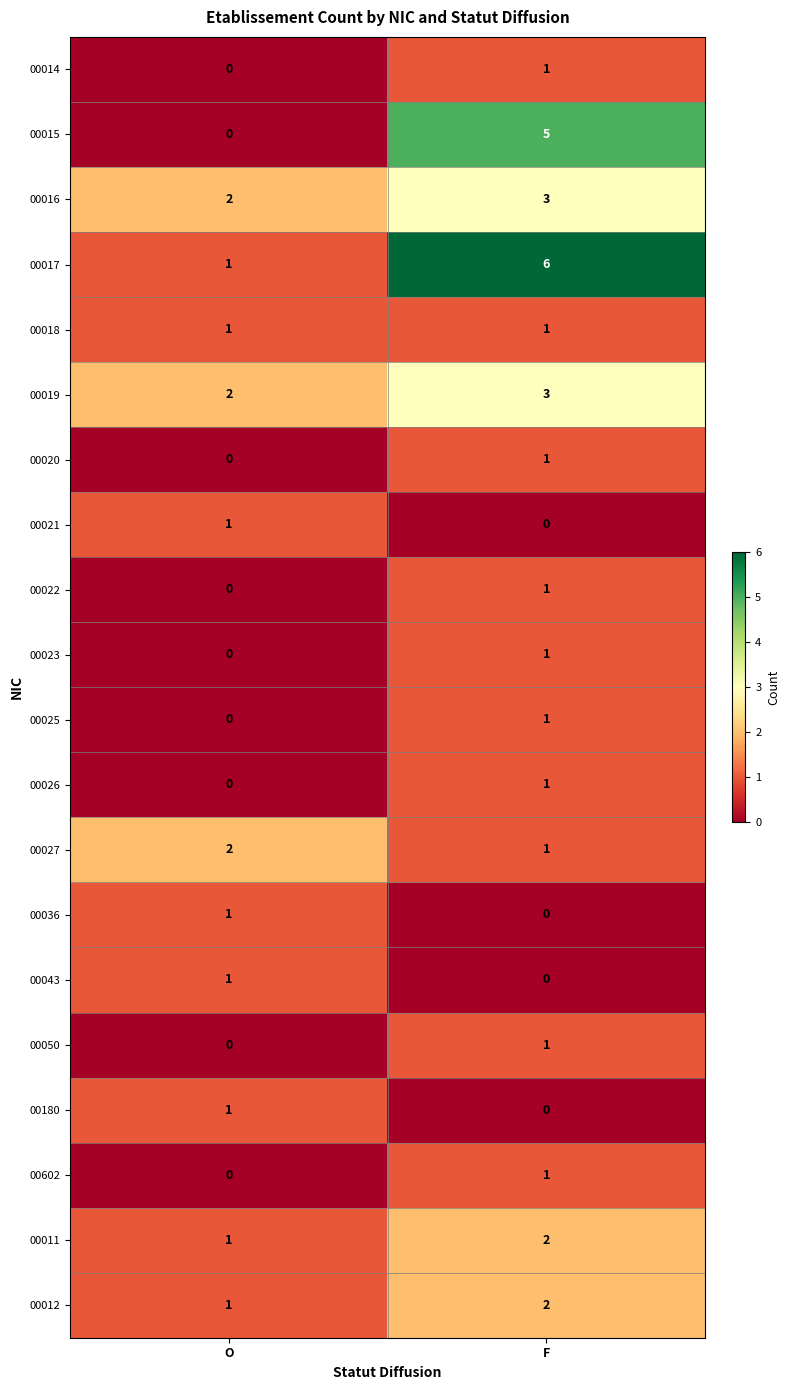

What is the sum of the 00027 values at O and F?

3